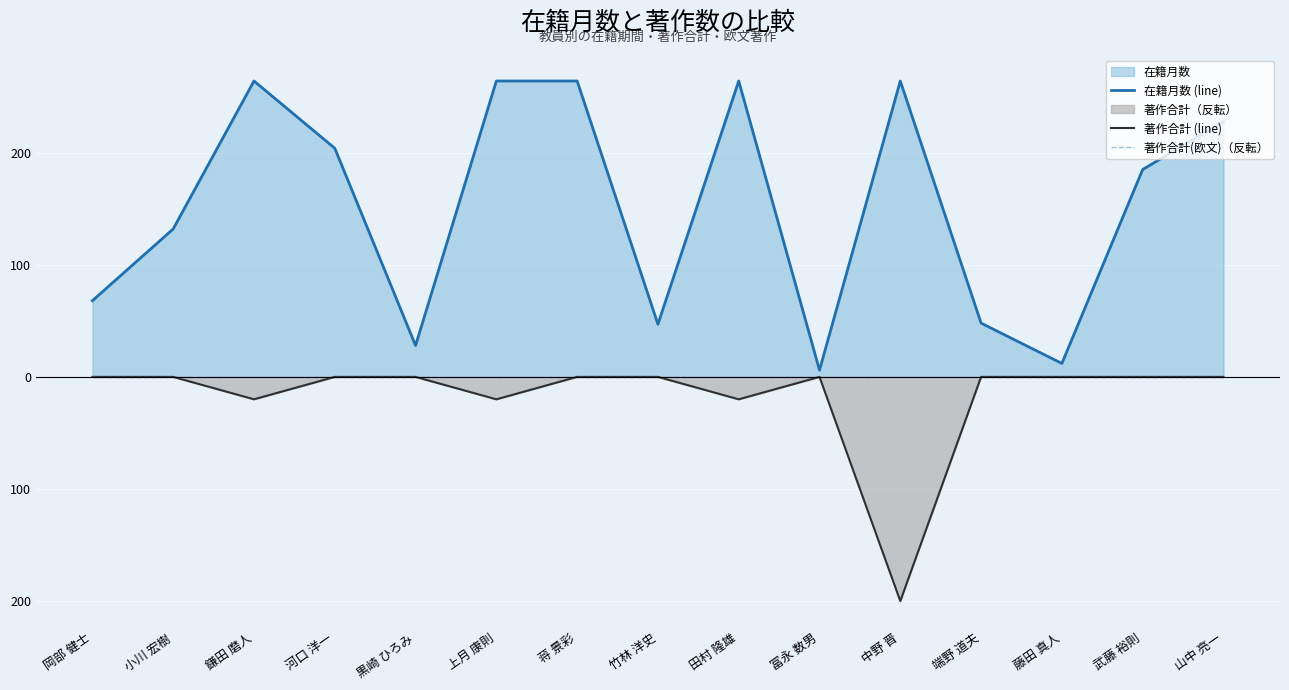

What is the label of the 5th point from the right?

中野 晋